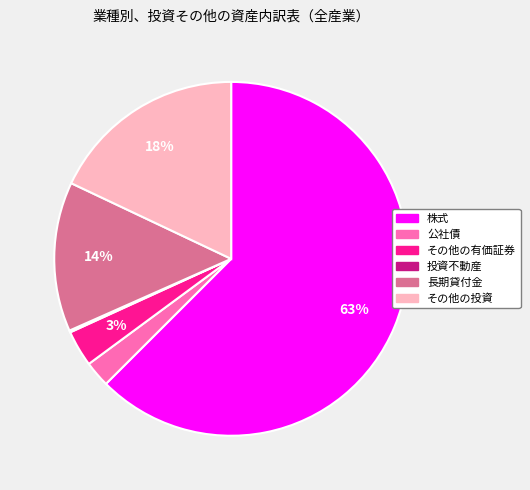

Which has a higher value, その他の有価証券 or その他の投資?

その他の投資